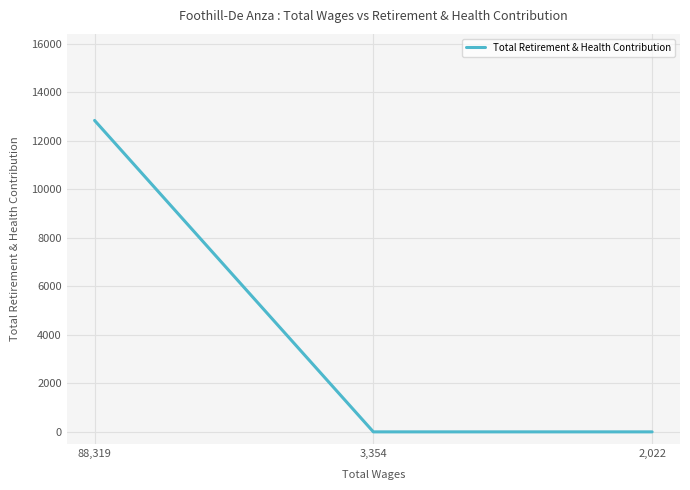

What is the difference between the maximum and minimum values?

12833